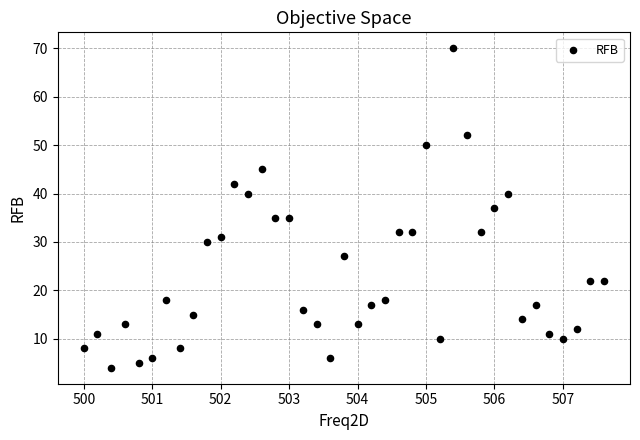

What is the range of Y values (max minus min)?

66